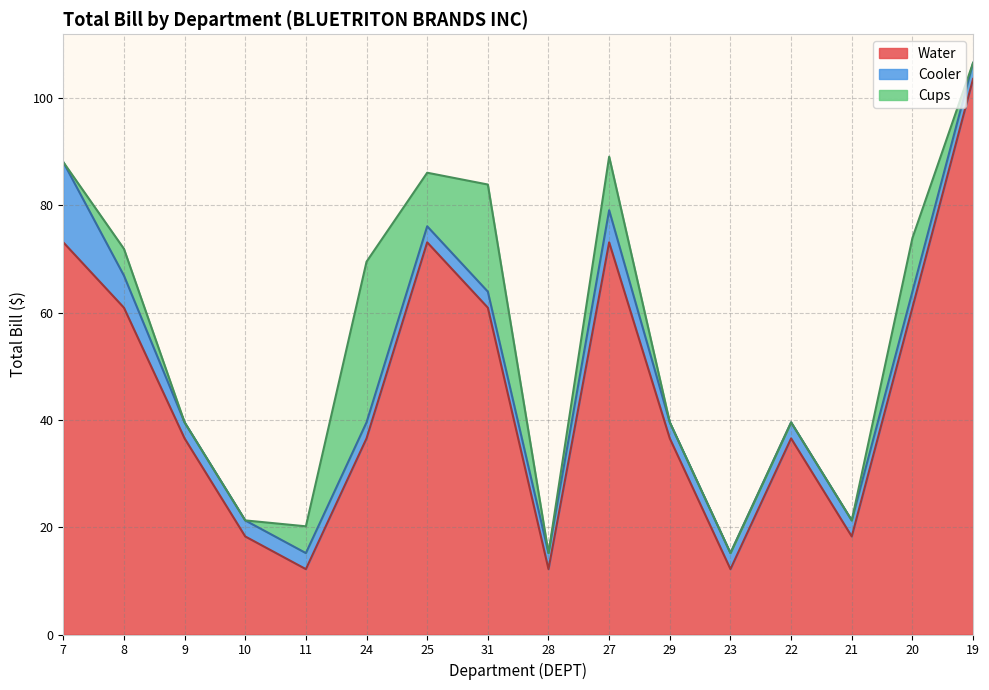

True or false: Cups and Water cross at least once.

False